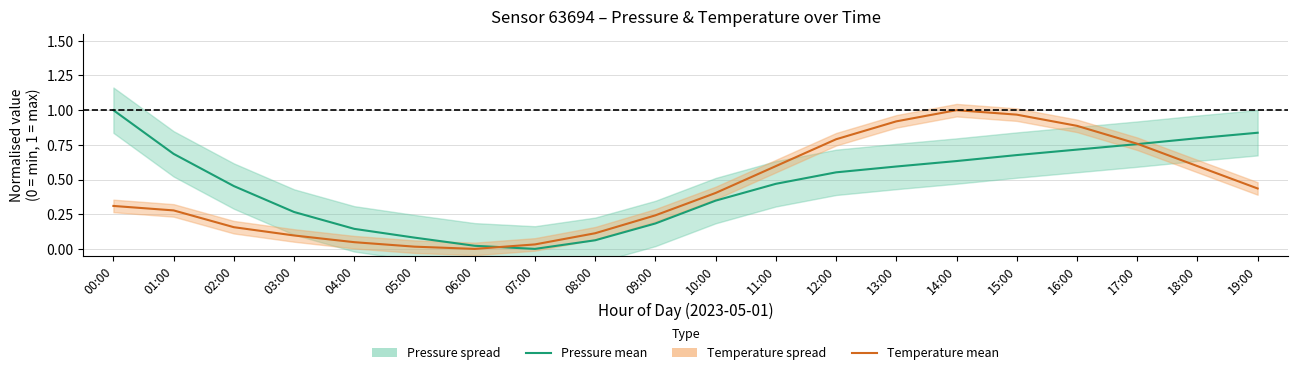

How many distinct data groups are displayed?

2